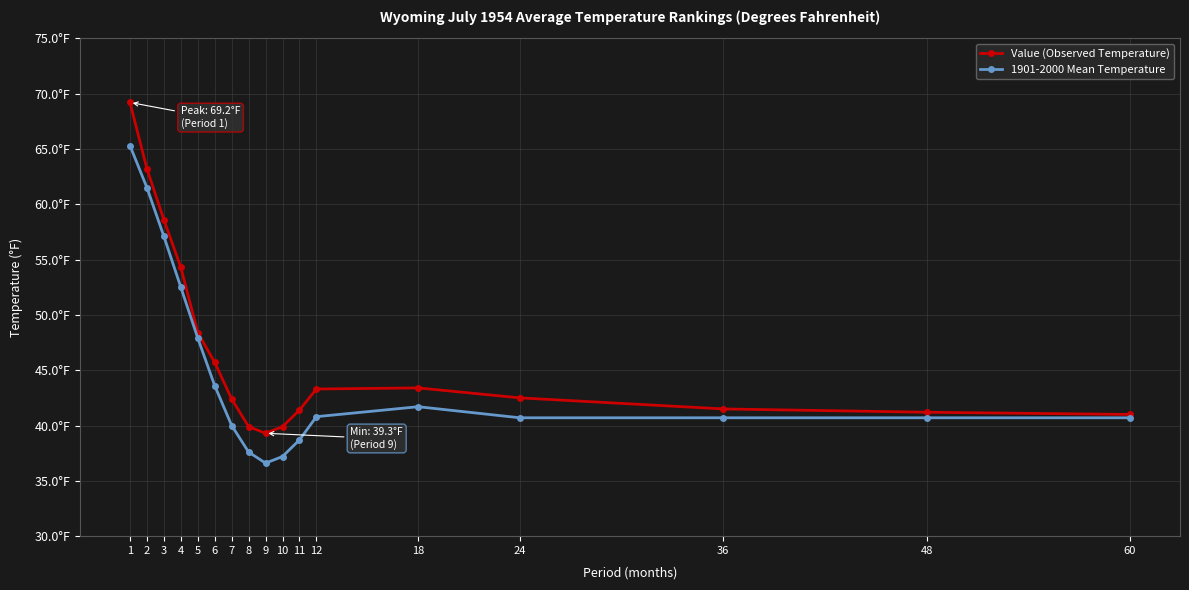

What is the greatest value displayed?

69.2